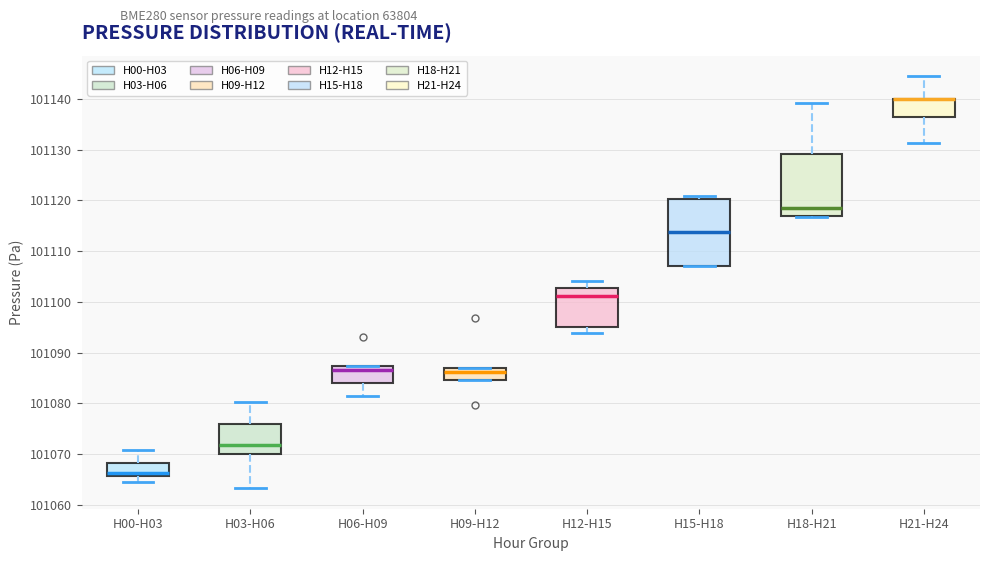

Reading left to right, transcribe this box plot: for each box, give where its median line is, the range the box spans, and where its two whiskers end, as read against the y-axis. The values are not printed on the chart, so give them approximately, as read against the axis.

H00-H03: median 101066 (just above the box's lower edge), box 101066 to 101068, whiskers 101065 to 101071
H03-H06: median 101072, box 101070 to 101076, whiskers 101063 to 101080
H06-H09: median 101087 (just below the box's upper edge), box 101084 to 101087, whiskers 101081 to 101087
H09-H12: median 101086, box 101085 to 101087, whiskers 101085 to 101087
H12-H15: median 101101, box 101095 to 101103, whiskers 101094 to 101104
H15-H18: median 101114, box 101107 to 101120, whiskers 101107 to 101121
H18-H21: median 101119, box 101117 to 101129, whiskers 101117 to 101139
H21-H24: median 101140 (drawn on the box's upper edge), box 101136 to 101140, whiskers 101131 to 101145